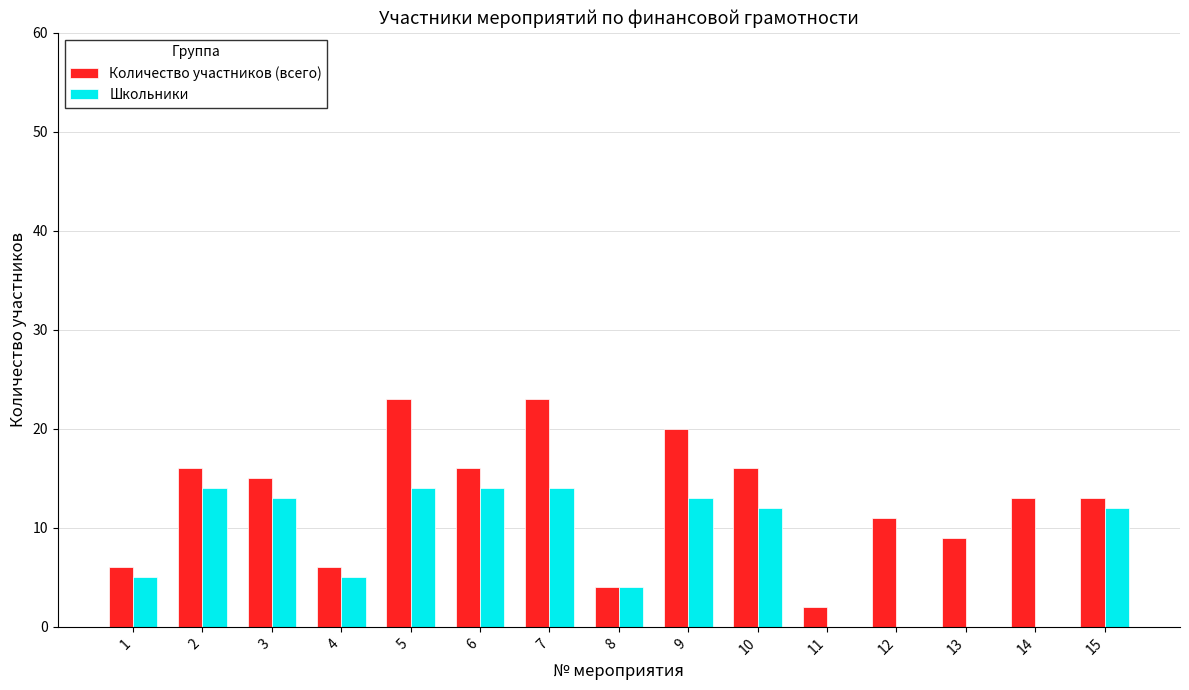

Reading left to right, what are all the values shown in this chart?

Количество участников (всего): 6	16	15	6	23	16	23	4	20	16	2	11	9	13	13
Школьники: 5	14	13	5	14	14	14	4	13	12	0	0	0	0	12